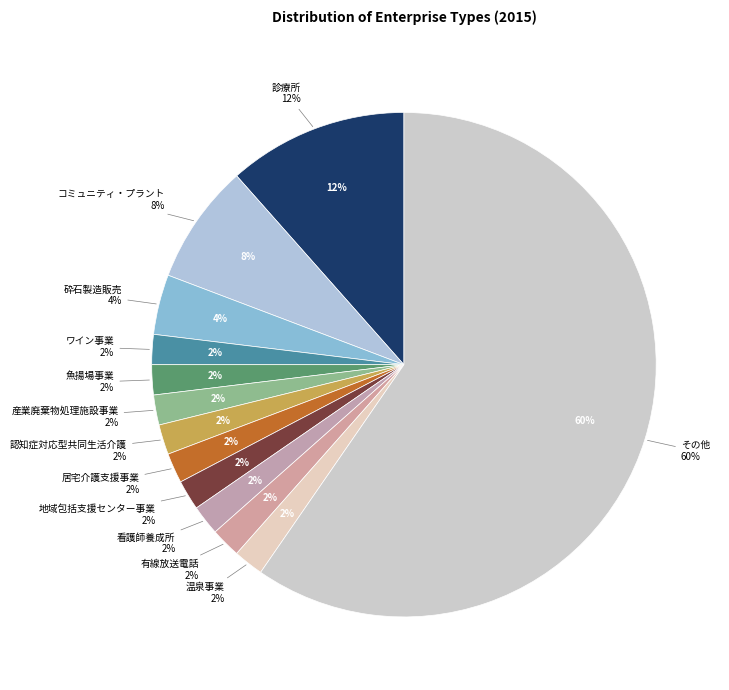

To the nearest percent, what is the average slice percentage?

8%